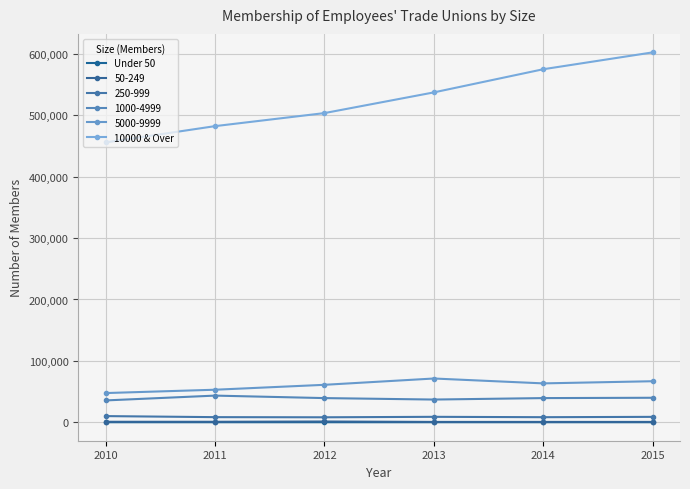

What is the sum of all Under 50 values?

262